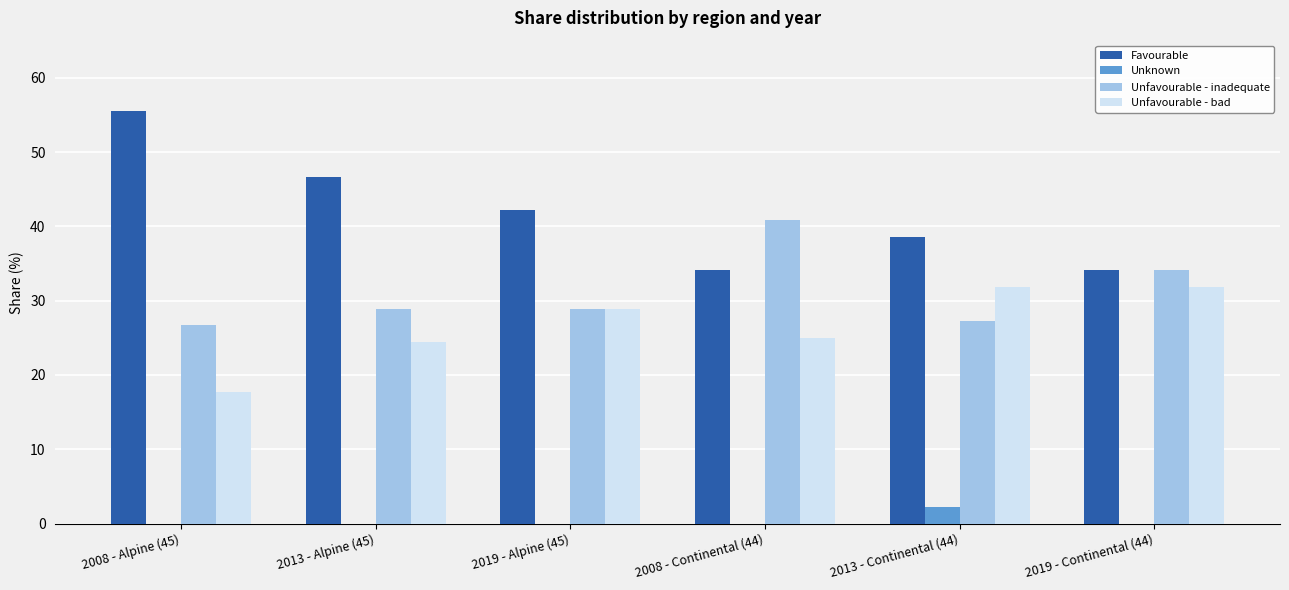

At which label does Unfavourable - inadequate reach its peak?

2008 - Continental (44)